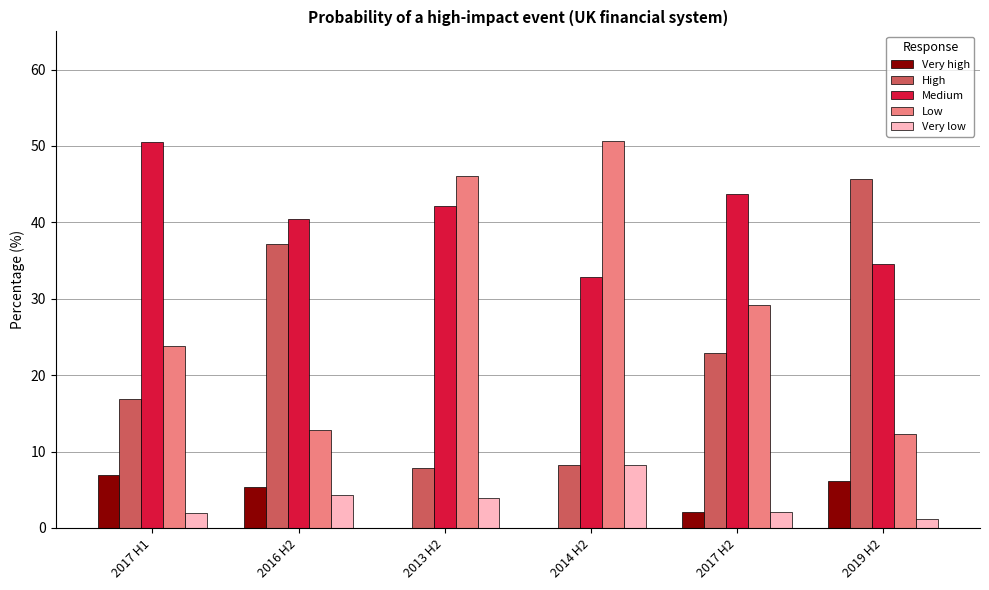

What is the maximum value for Low?

50.7